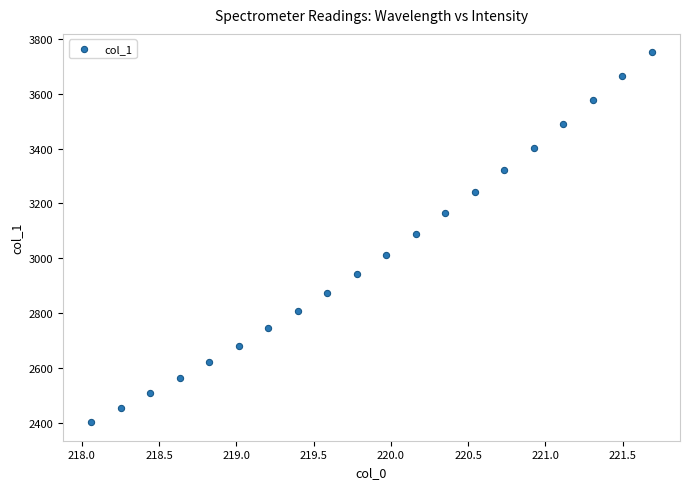

What is the range of X values (max minus min)?

3.6